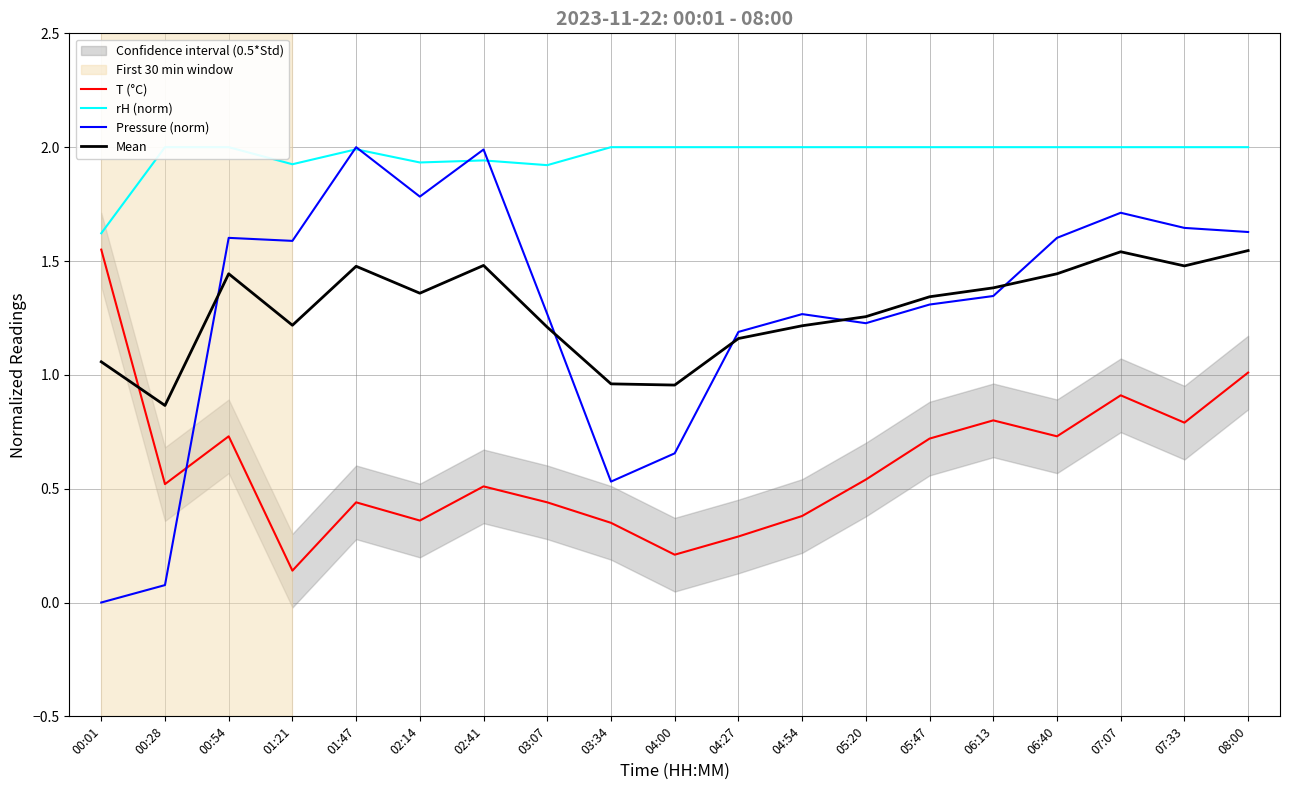

Reading right to left, extract all data points from this chart.

T (°C): 08:00=1.0	07:33=0.8	07:07=0.9	06:40=0.7	06:13=0.8	05:47=0.7	05:20=0.5	04:54=0.4	04:27=0.3	04:00=0.2	03:34=0.3	03:07=0.4	02:41=0.5	02:14=0.4	01:47=0.4	01:21=0.1	00:54=0.7	00:28=0.5	00:01=1.6
rH (norm): 08:00=2.0	07:33=2.0	07:07=2.0	06:40=2.0	06:13=2.0	05:47=2.0	05:20=2.0	04:54=2.0	04:27=2.0	04:00=2.0	03:34=2.0	03:07=1.9	02:41=1.9	02:14=1.9	01:47=2.0	01:21=1.9	00:54=2.0	00:28=2.0	00:01=1.6
Pressure (norm): 08:00=1.6	07:33=1.6	07:07=1.7	06:40=1.6	06:13=1.3	05:47=1.3	05:20=1.2	04:54=1.3	04:27=1.2	04:00=0.7	03:34=0.5	03:07=1.3	02:41=2.0	02:14=1.8	01:47=2.0	01:21=1.6	00:54=1.6	00:28=0.1	00:01=0.0
Mean: 08:00=1.5	07:33=1.5	07:07=1.5	06:40=1.4	06:13=1.4	05:47=1.3	05:20=1.3	04:54=1.2	04:27=1.2	04:00=1.0	03:34=1.0	03:07=1.2	02:41=1.5	02:14=1.4	01:47=1.5	01:21=1.2	00:54=1.4	00:28=0.9	00:01=1.1